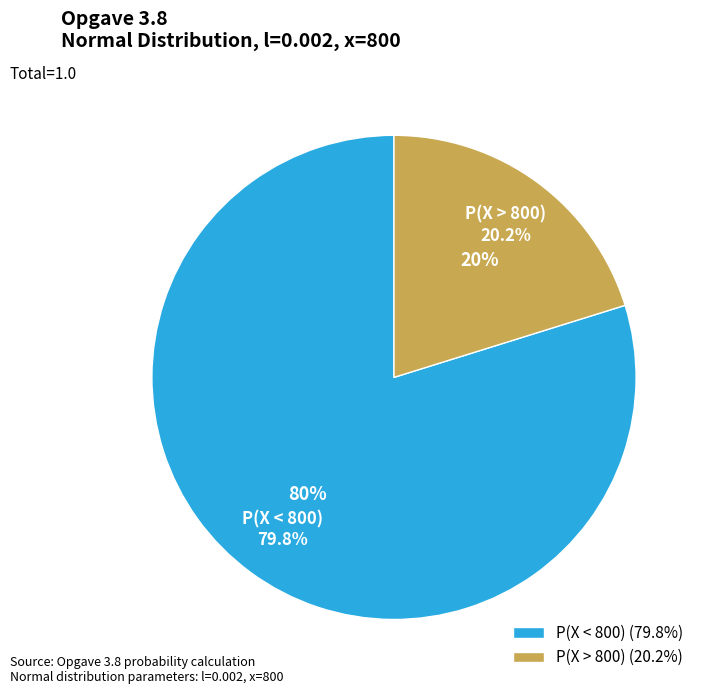

What is the change in value from P(X < 800) to P(X > 800)?

-0.6